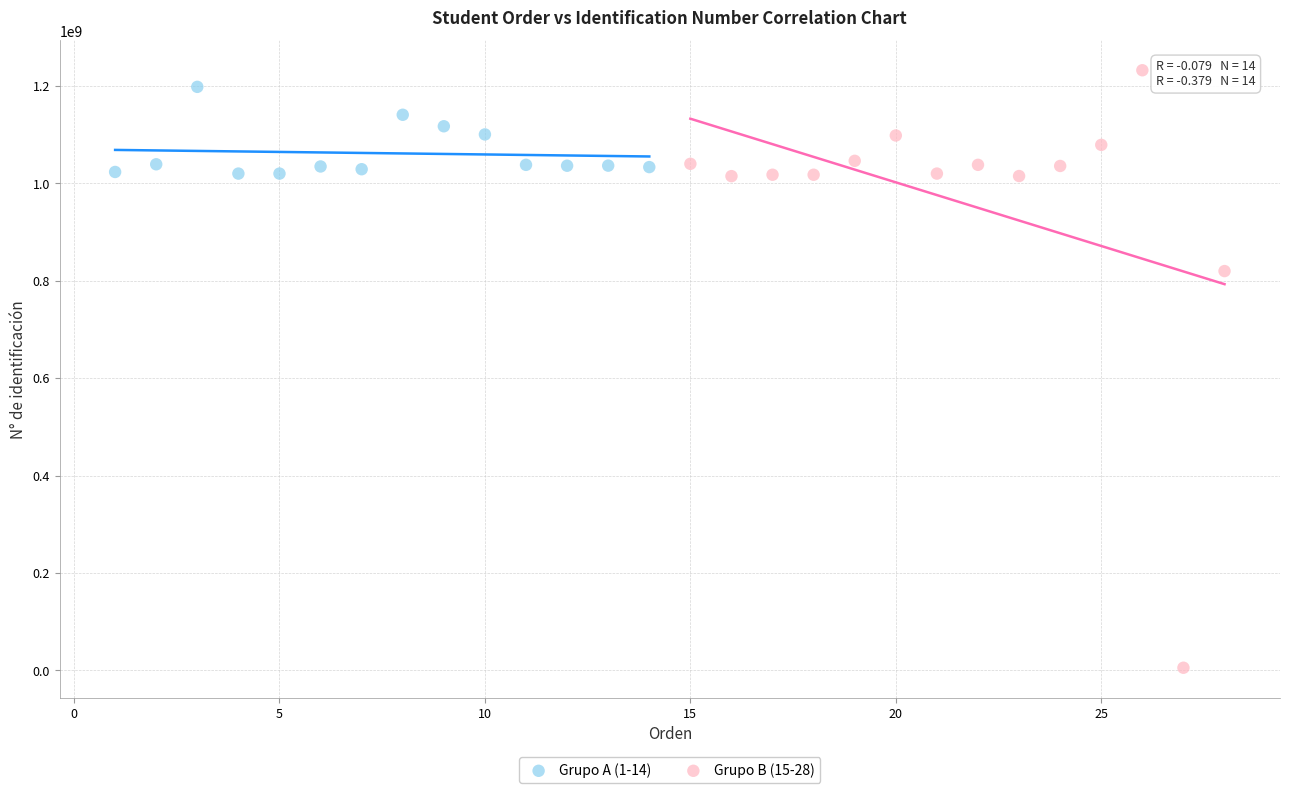

Which series reaches the maximum Y coordinate?

Grupo B (15-28)